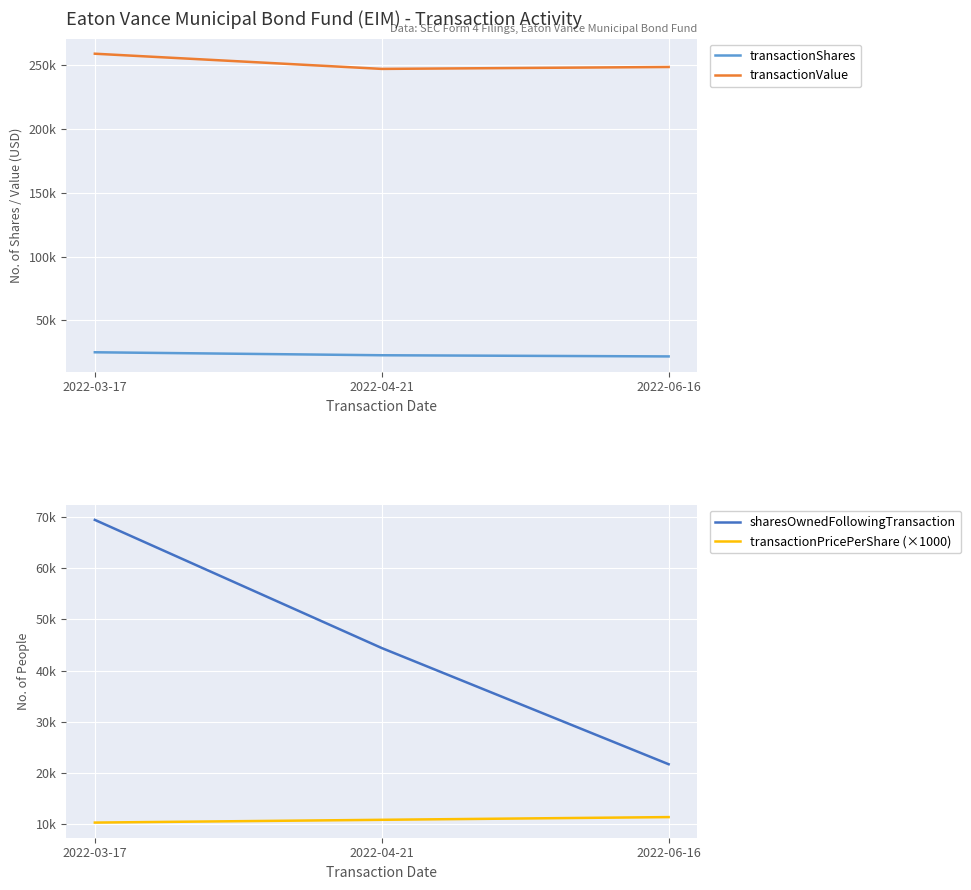

At how many categories does at least one series exceed 212689?

3